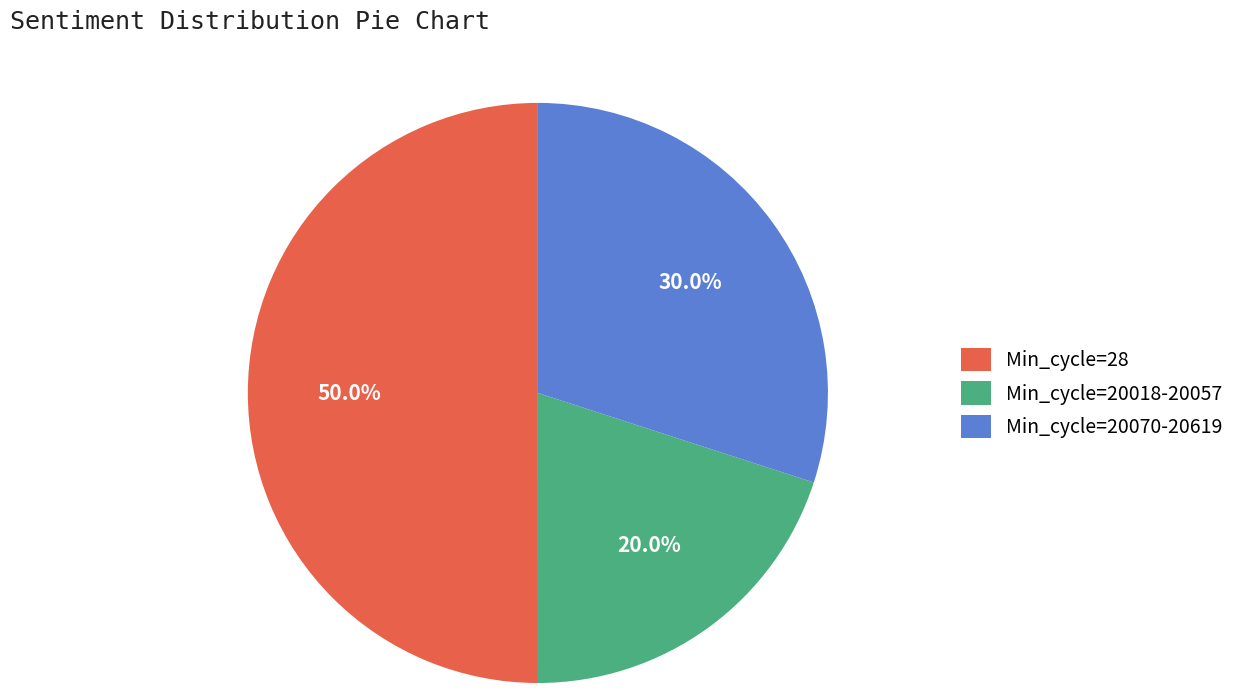

Rank the categories by value from lowest to highest.

Min_cycle=20018-20057, Min_cycle=20070-20619, Min_cycle=28